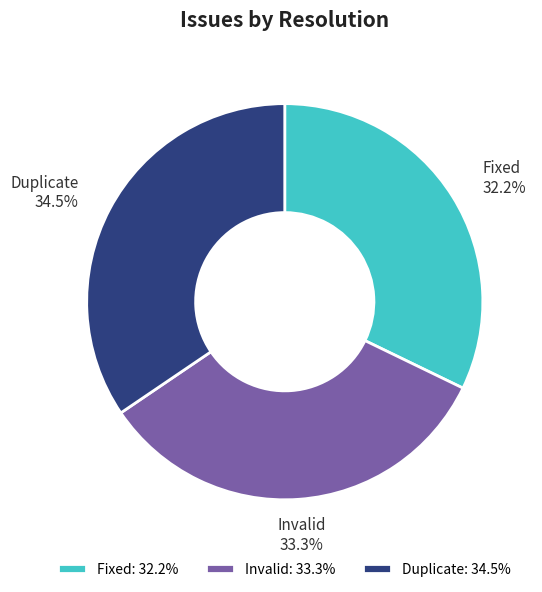

Rank the categories by value from lowest to highest.

Fixed, Invalid, Duplicate